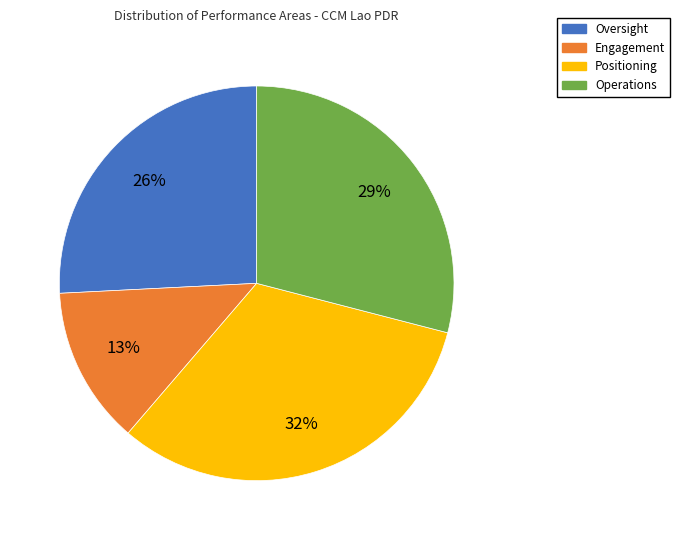

The Positioning slice represents 42% of the pie. True or false?

False